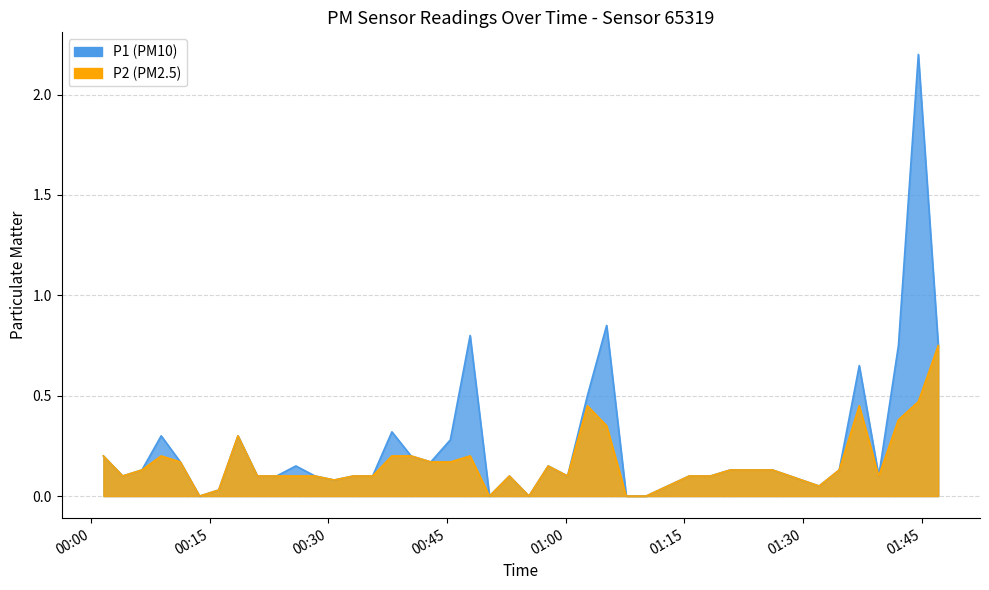

True or false: P1 and P2 cross at least once.

False